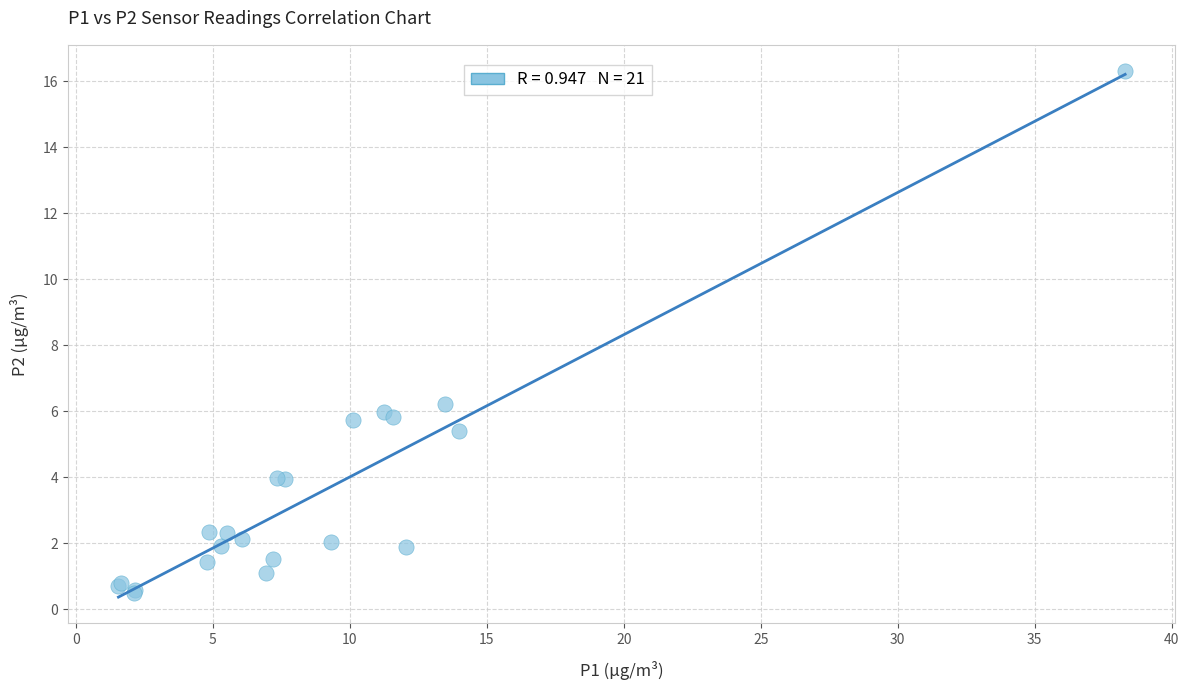

What Y value in the scatter plot is closest to 8?

6.2